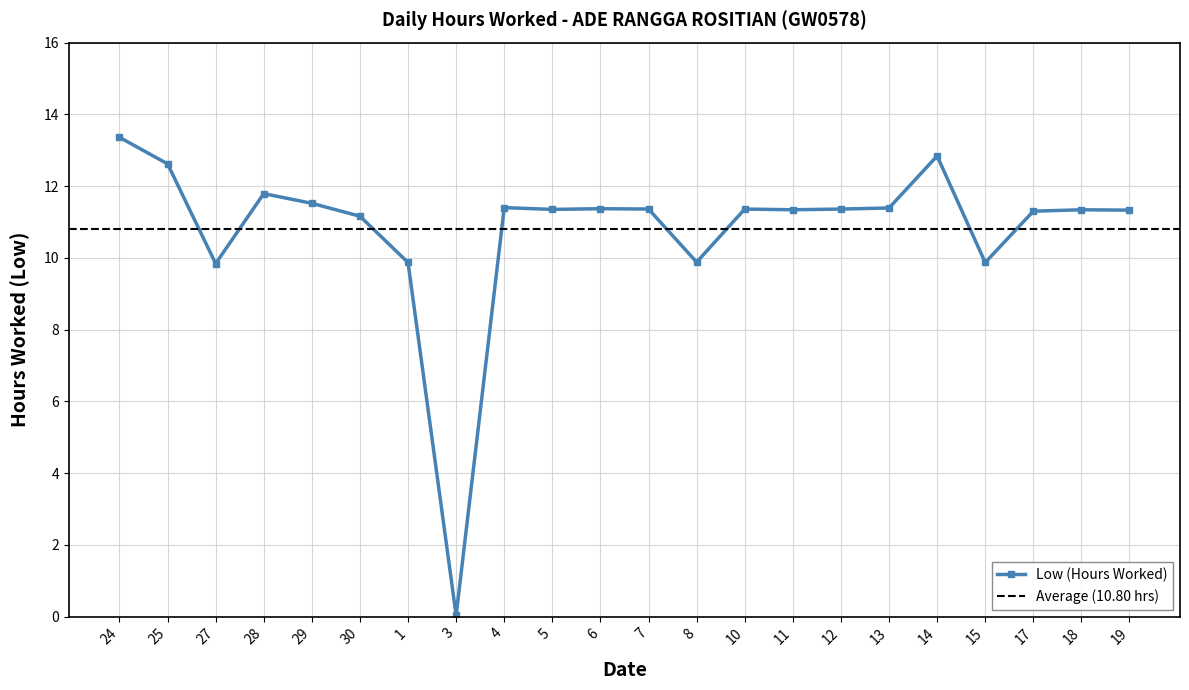

At which category does the data reach its first local peak?

28